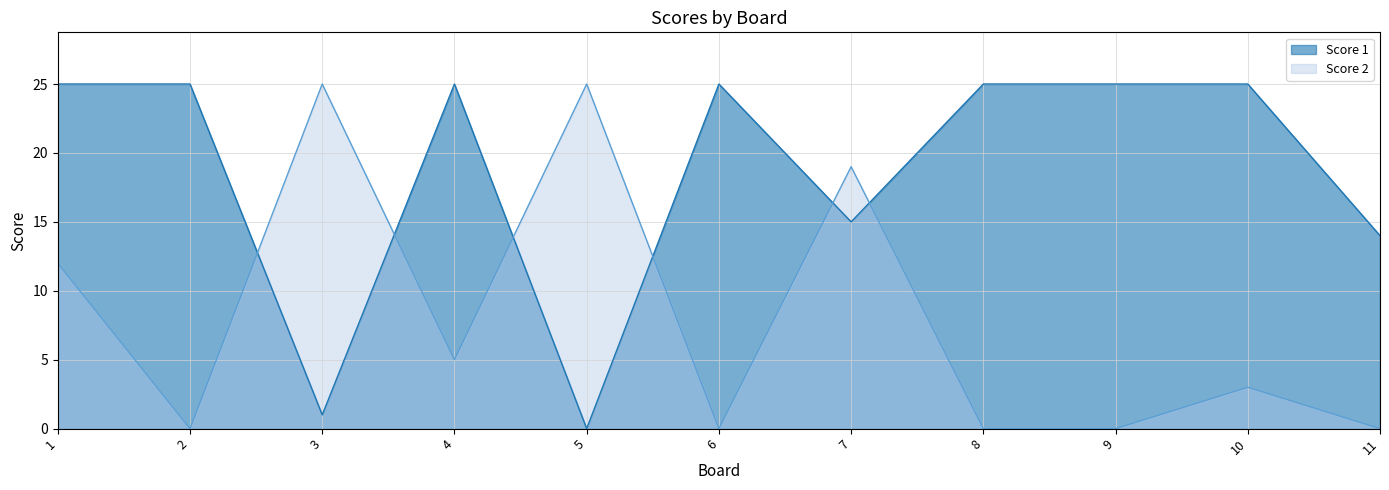

How many values in the Score 1 series are below 25?

4